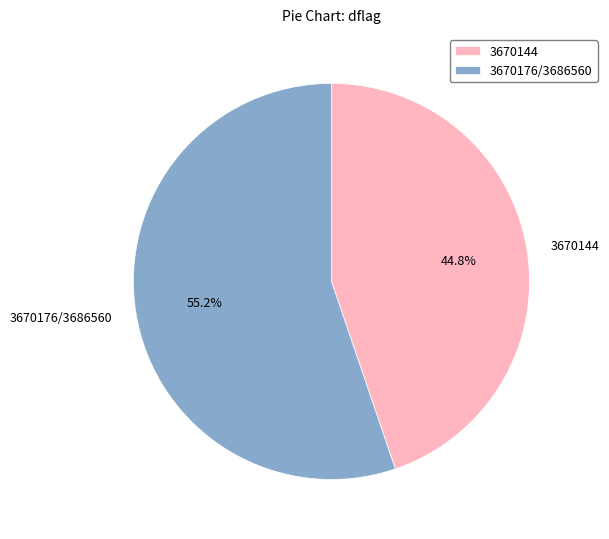

To the nearest percent, what is the difference between the largest and smallest slice percentages?

10%